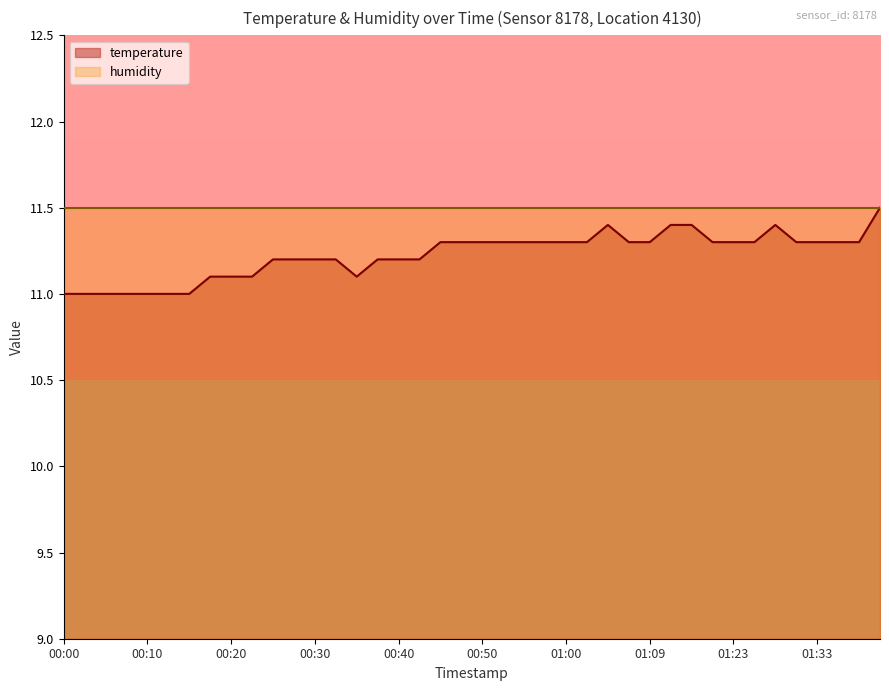

What is the label of the 28th point from the right?

00:30